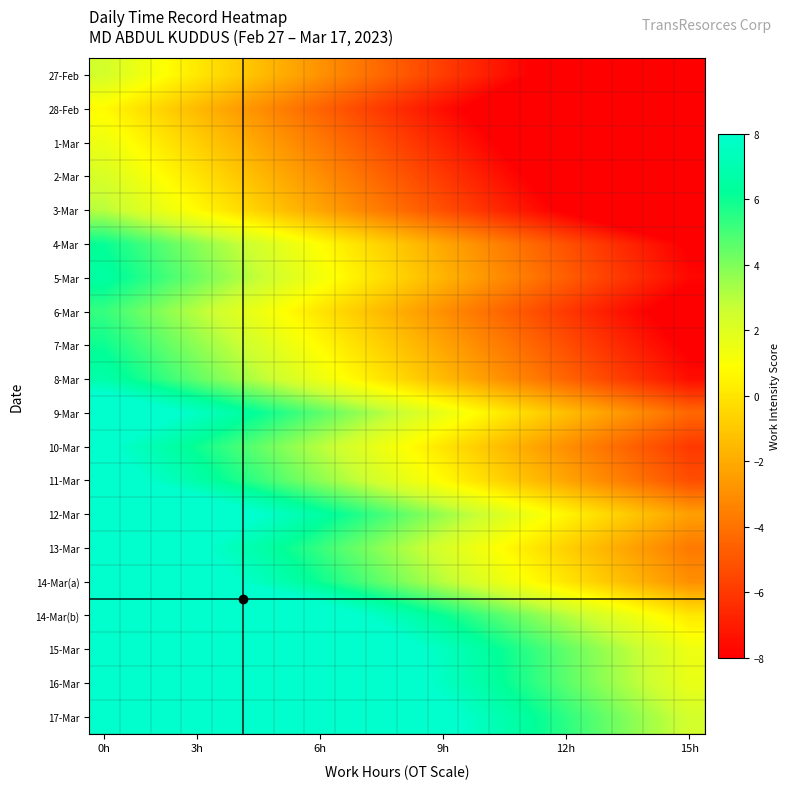

Which series has the largest total across all categories?

17-Mar